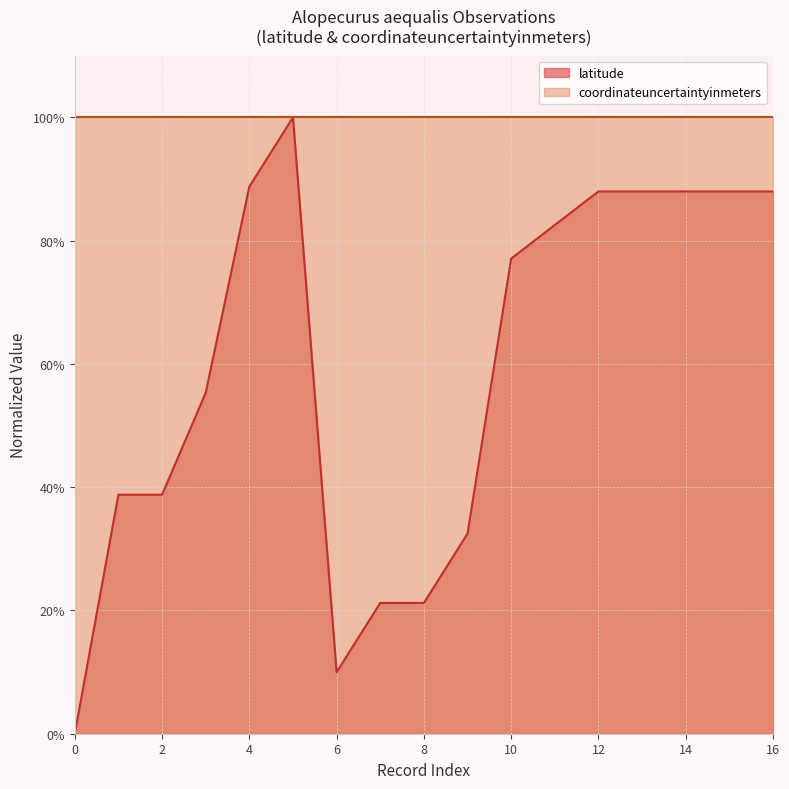

The chart shows a value of -0.5 at 0. True or false?

False